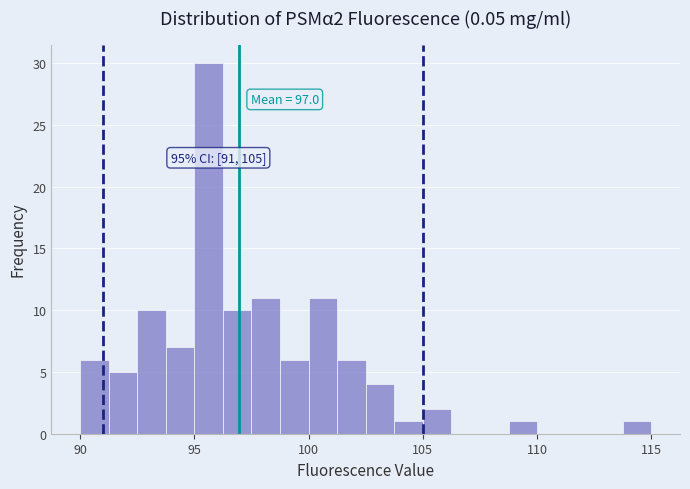

Around what value on the x-axis is the tallest bar? Give the approximate position of its centre, as read against the axis.

95.5